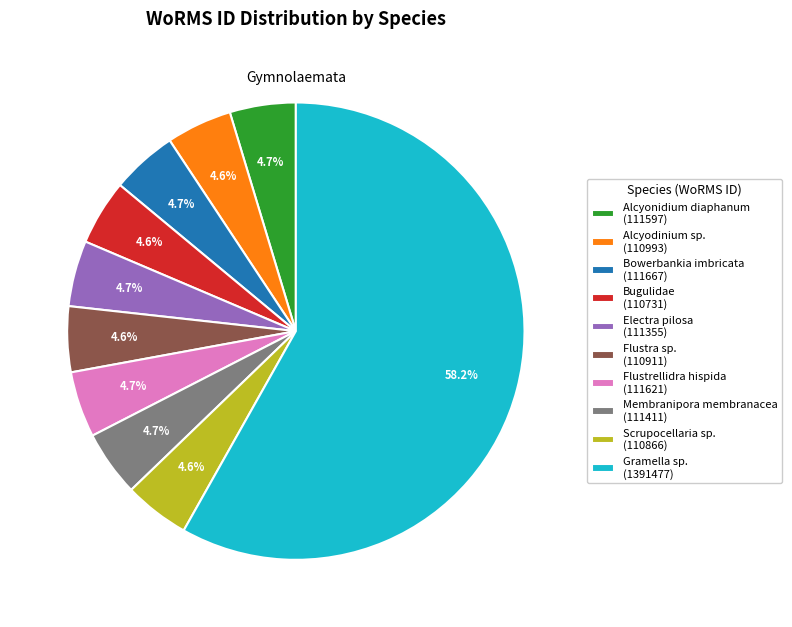

What is the ratio of the value at Membranipora membranacea (111411) to the value at Alcyodinium sp. (110993)?

1.0